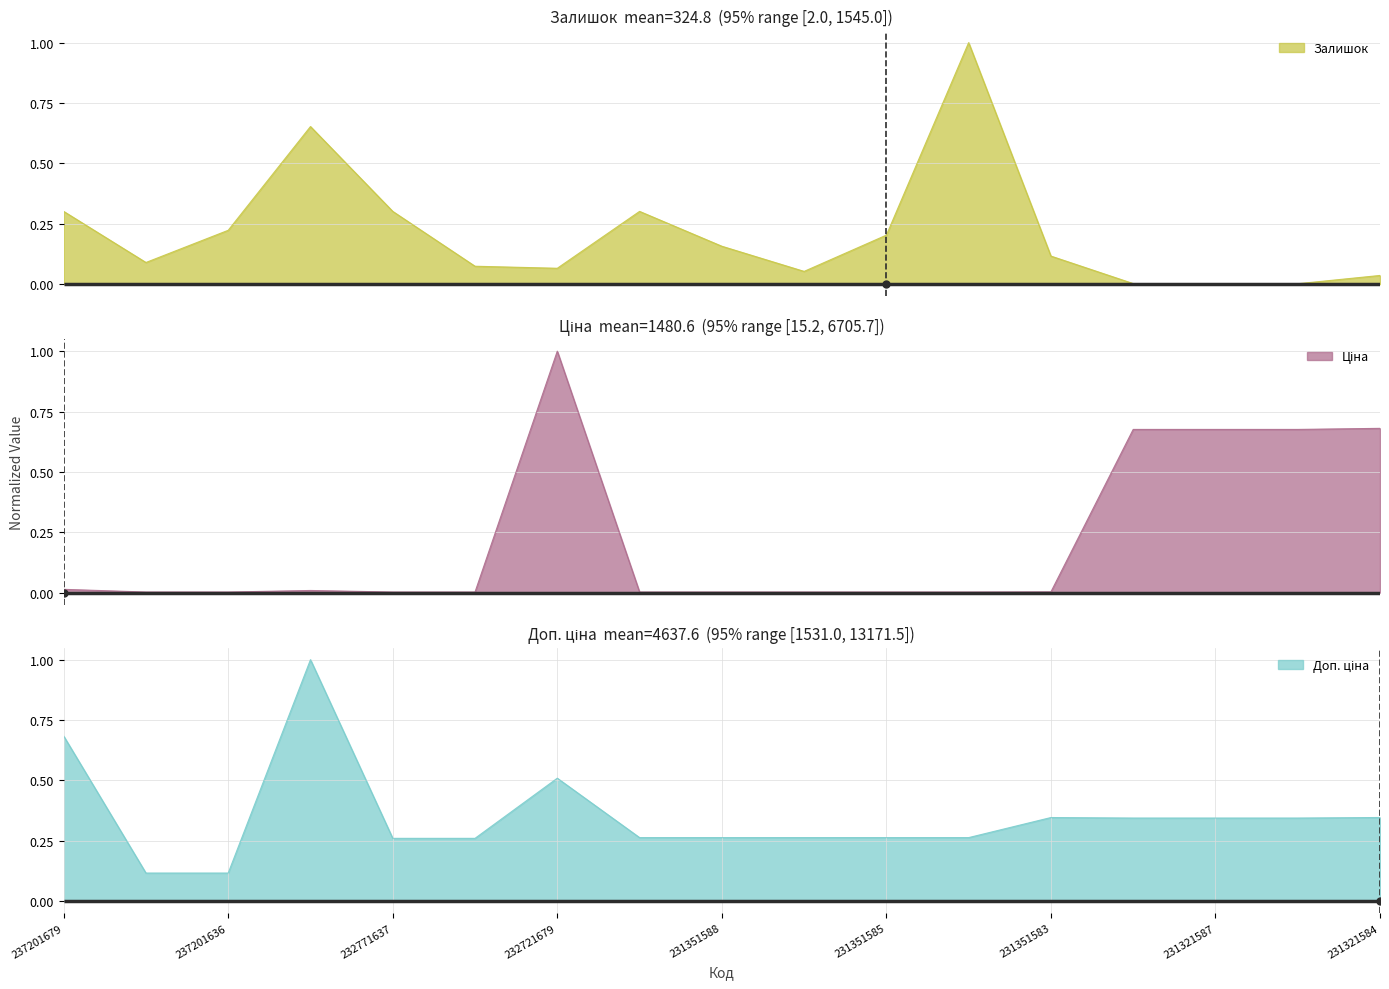

True or false: Доп. ціна has more than 1 interior local peaks.

True